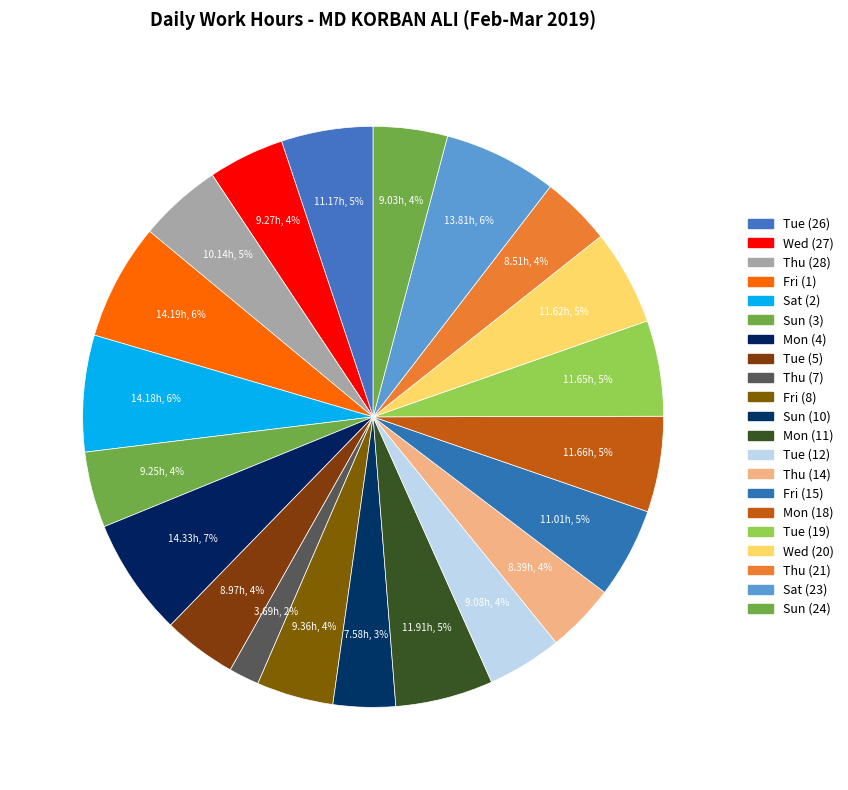

Which category has the smallest portion of the pie?

Thu (7)